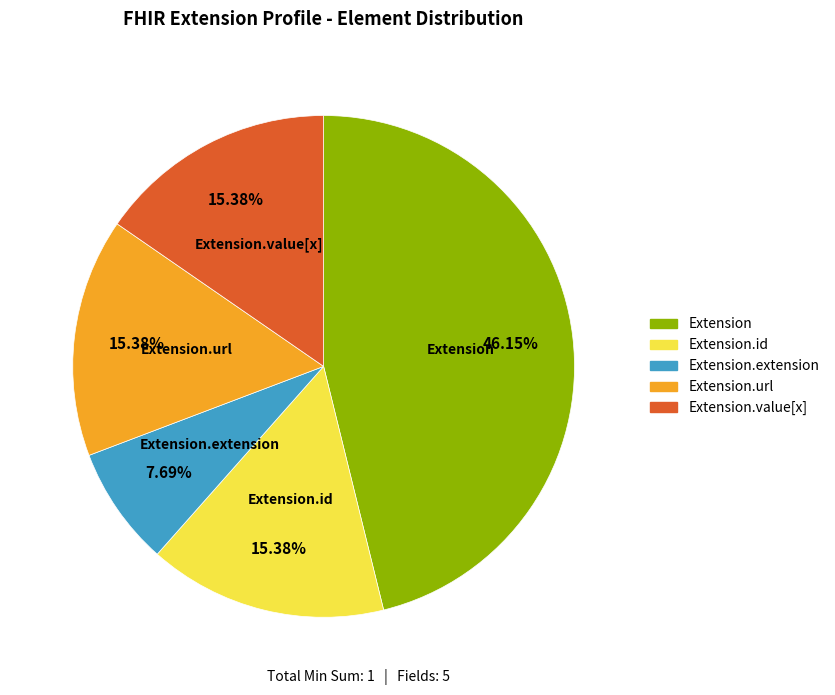

Is there a majority slice in this chart?

No